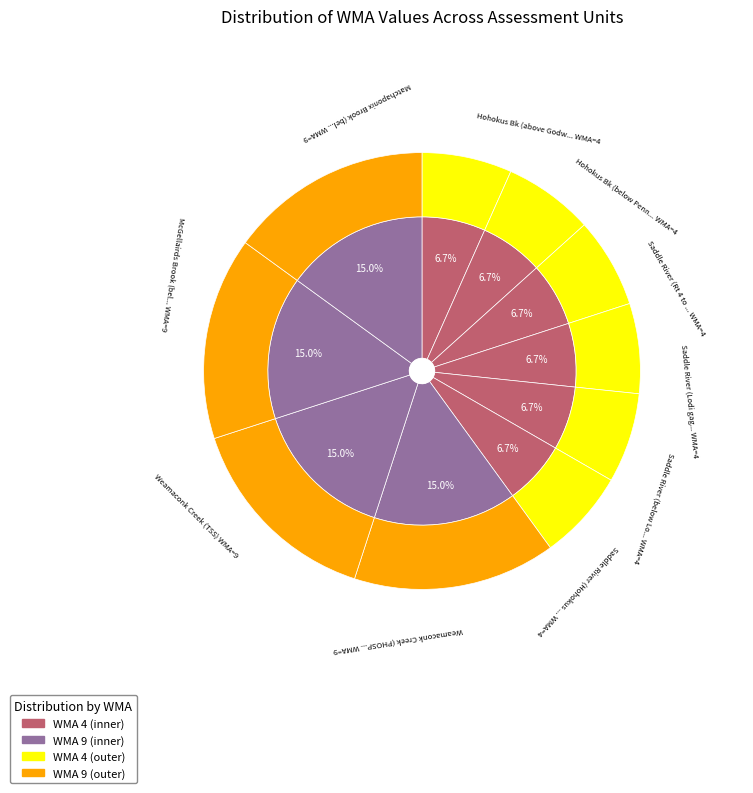

Which category has the biggest portion of the pie?

Weamaconk Creek (PHOSPHORUS)